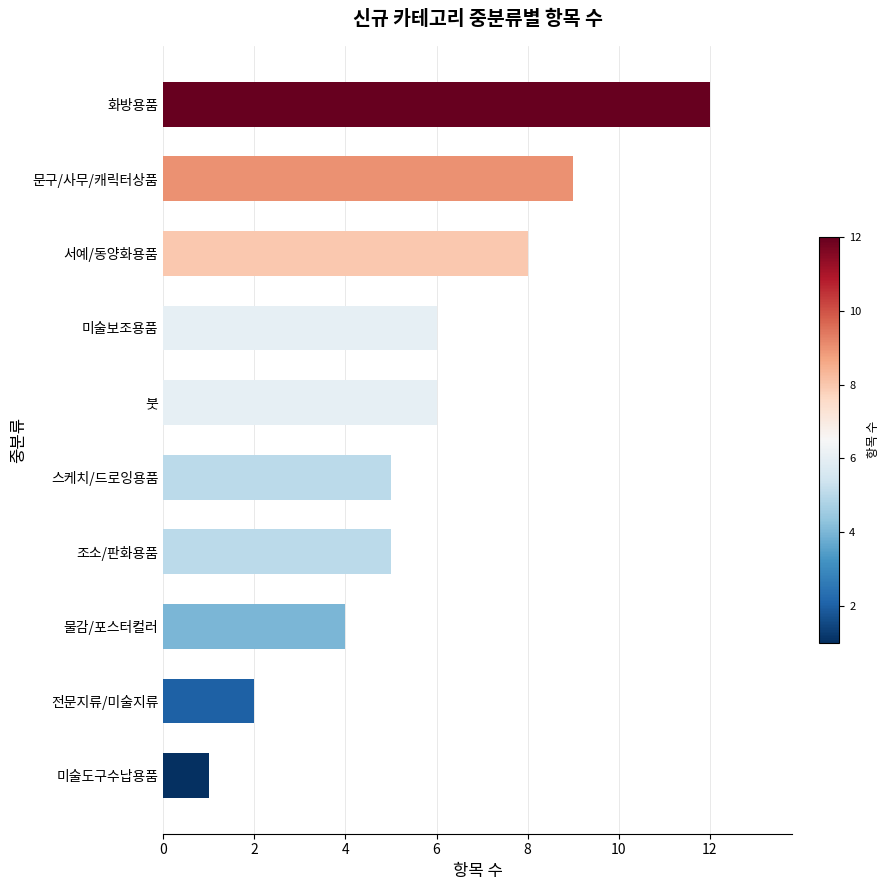

What is the sum of all values?

58